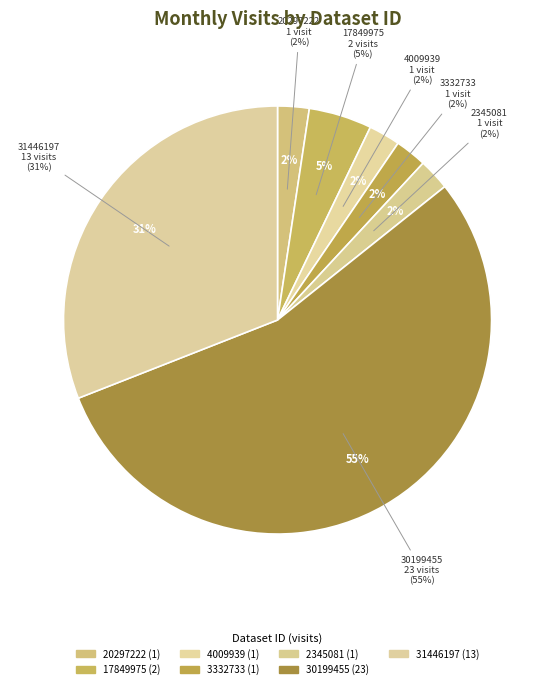

The 17849975 slice represents 5% of the pie. True or false?

True